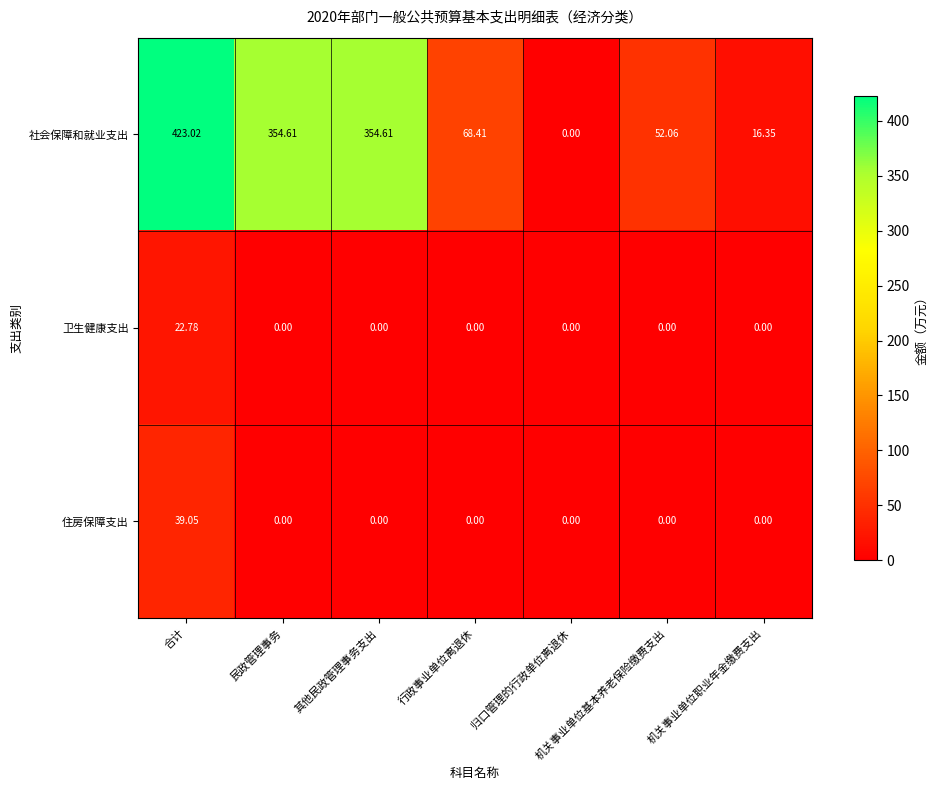

Which category has the highest value in the 社会保障和就业支出 series?

合计